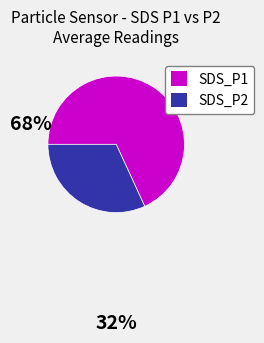

Do SDS_P2 and SDS_P1 together represent more than half of the pie?

Yes